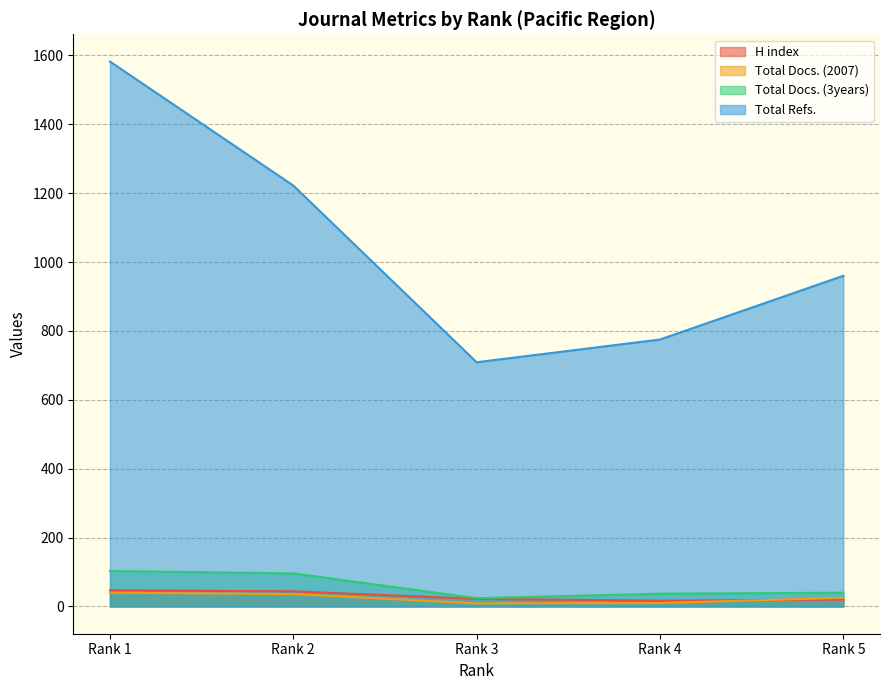

What are all the series names shown in the legend?

H index, Total Docs. (2007), Total Docs. (3years), Total Refs.